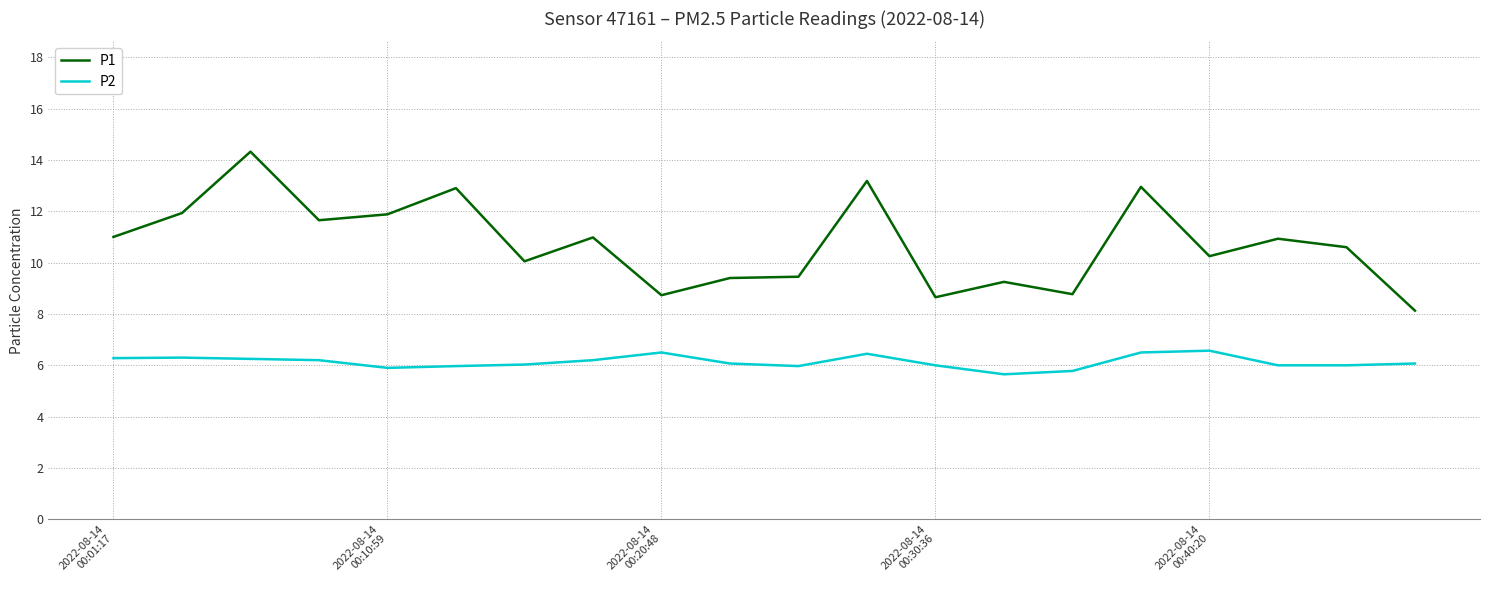

Which series has the largest range (max minus min)?

P1